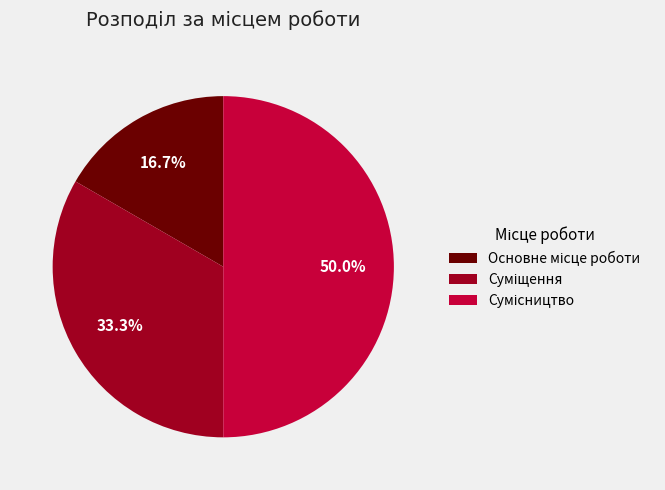

What is the largest slice in the pie chart?

Сумісництво